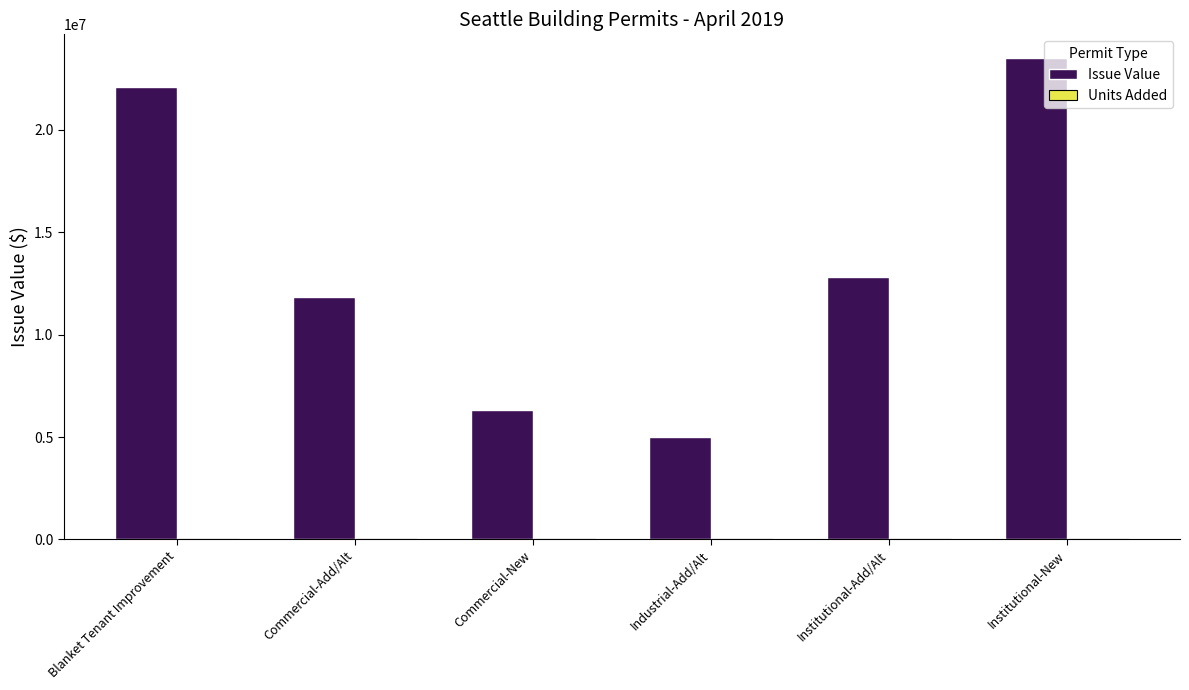

Between Blanket Tenant Improvement and Commercial-Add/Alt, which series saw the biggest shift?

Issue Value